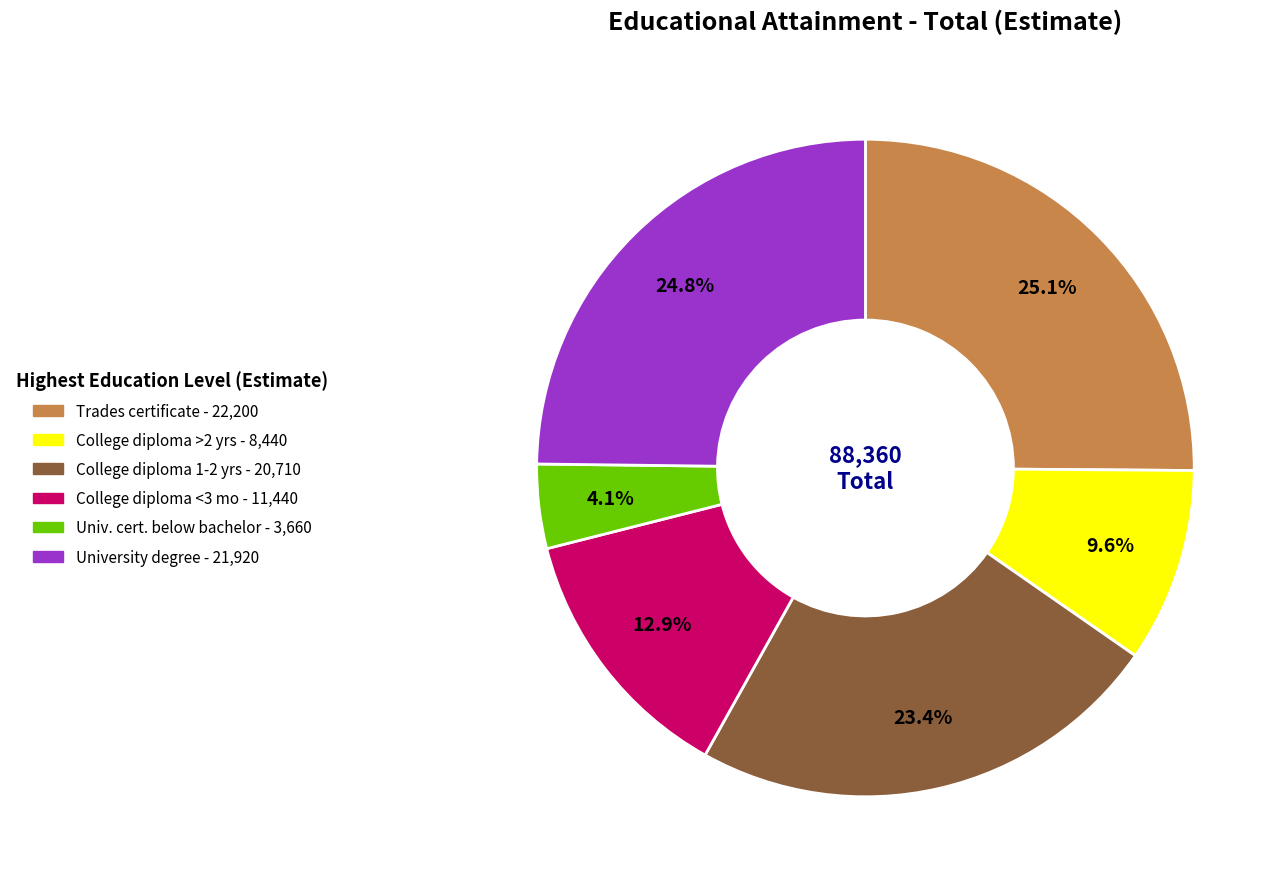

Is there any slice that represents more than half of the pie?

No